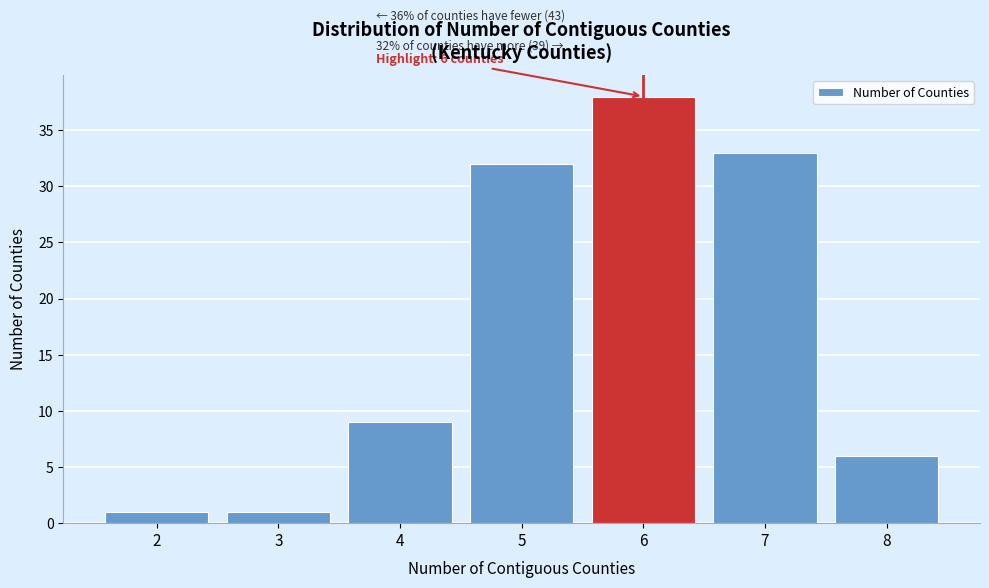

Which range on the x-axis has the tallest bar?

5.5 to 6.5